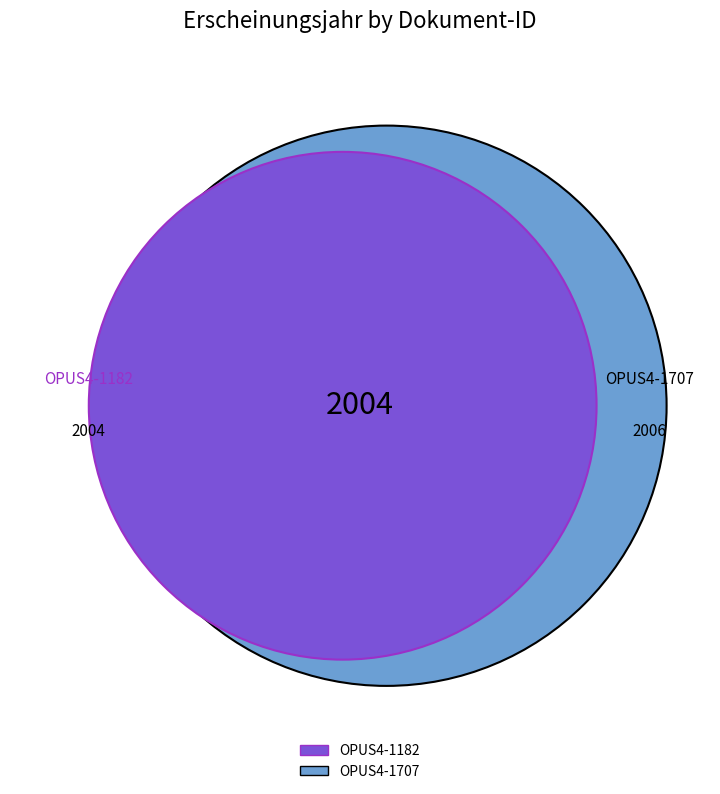

What percentage is NOT represented by OPUS4-1182?

50.0%